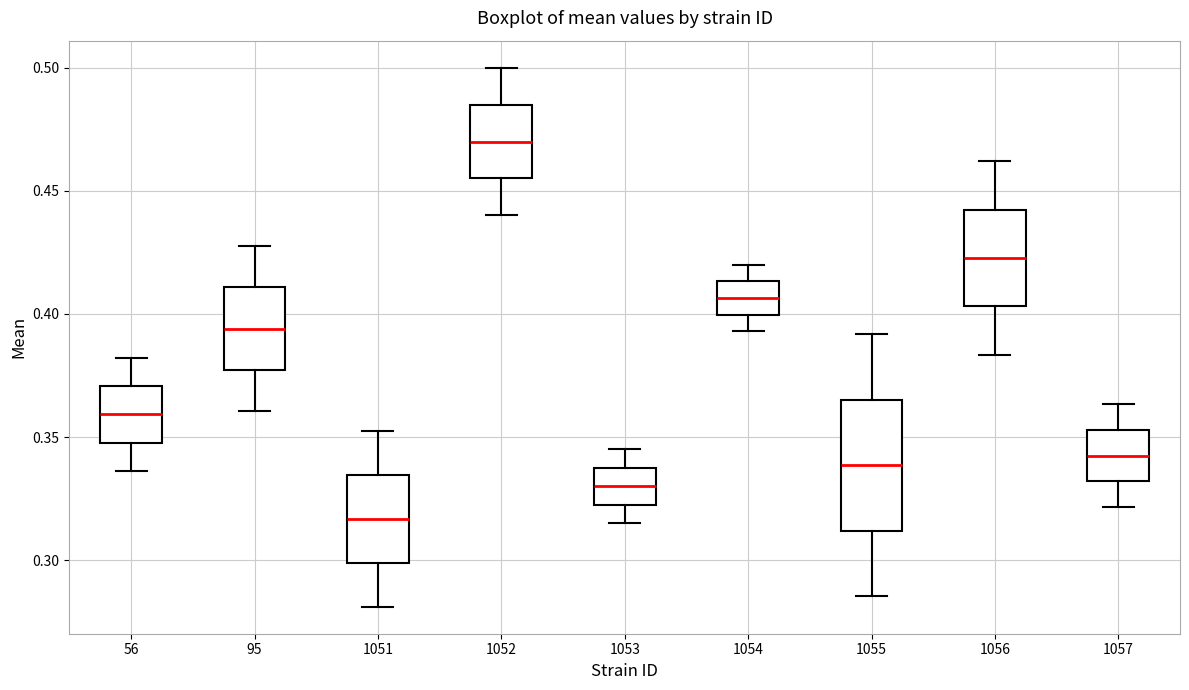

Which box's median line is the highest?

1052